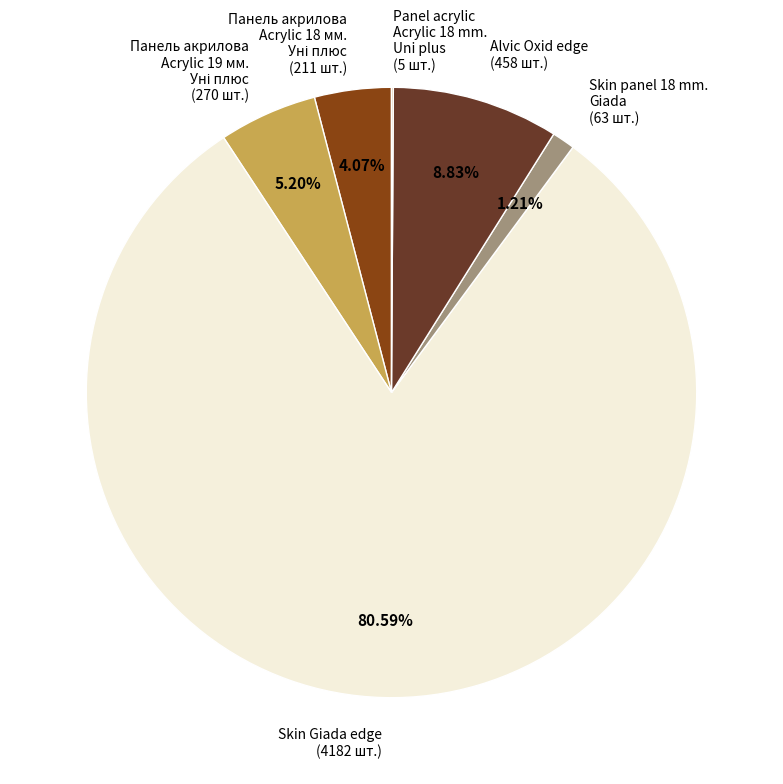

What is the majority slice?

Skin Giada edge (4182 шт.)